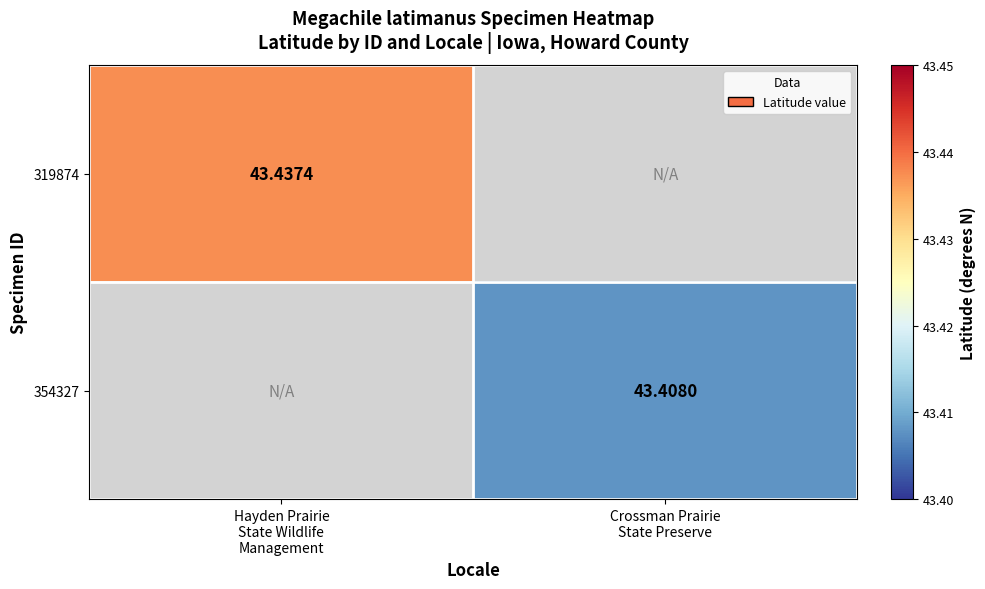

Read the 319874 value at Hayden Prairie State Wildlife Management.

43.4